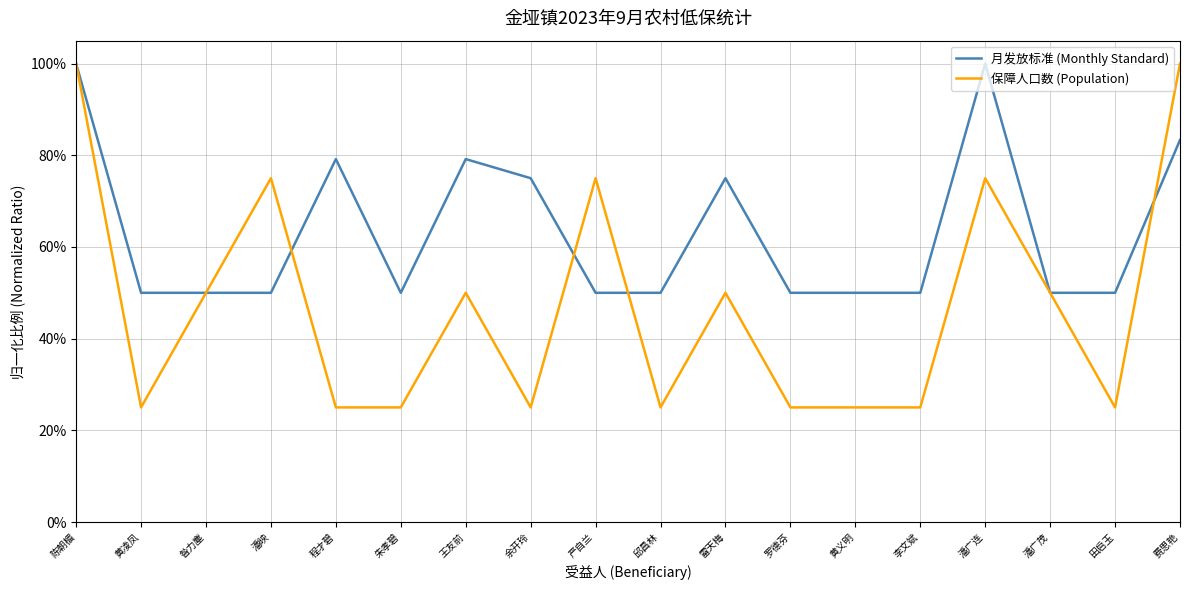

What is the spread (max minus min) of values at 雷天梅?

0.2